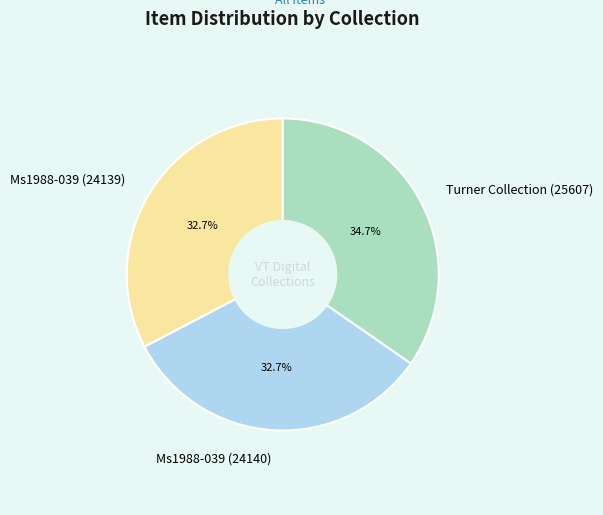

Is there a majority slice in this chart?

No